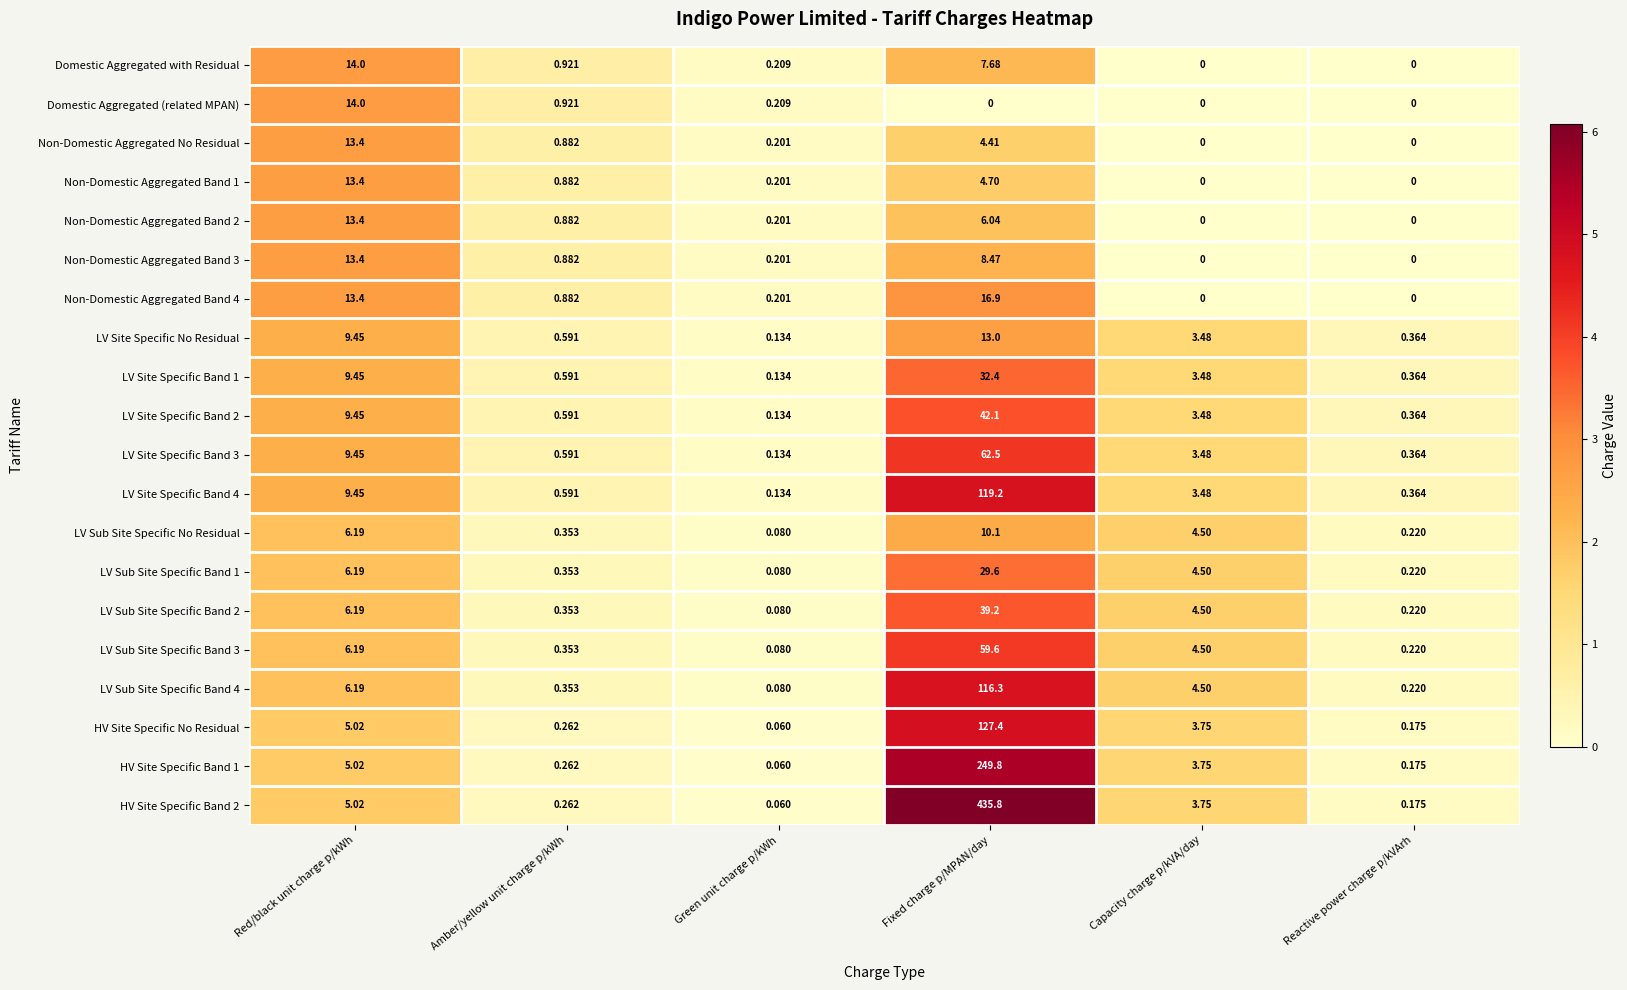

Which series has the largest range (max minus min)?

HV Site Specific Band 2